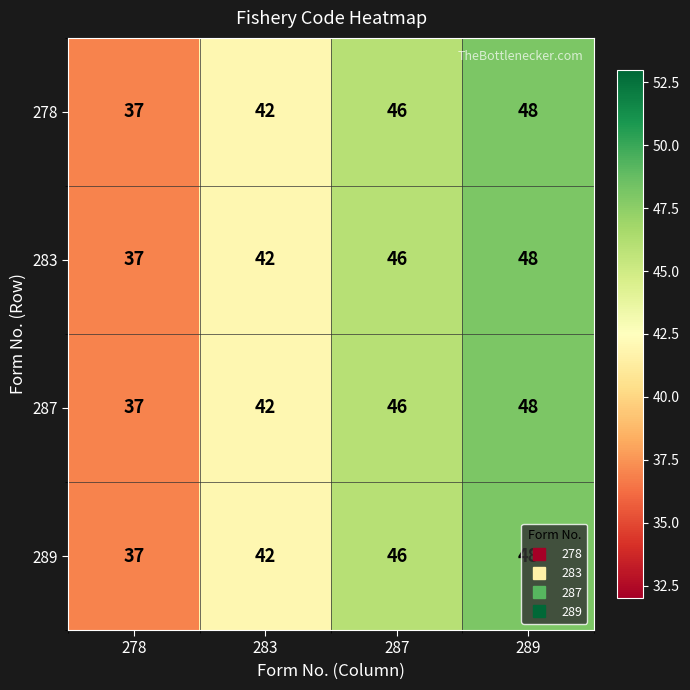

What is the sum of the 278 values at 278 and 287?

83